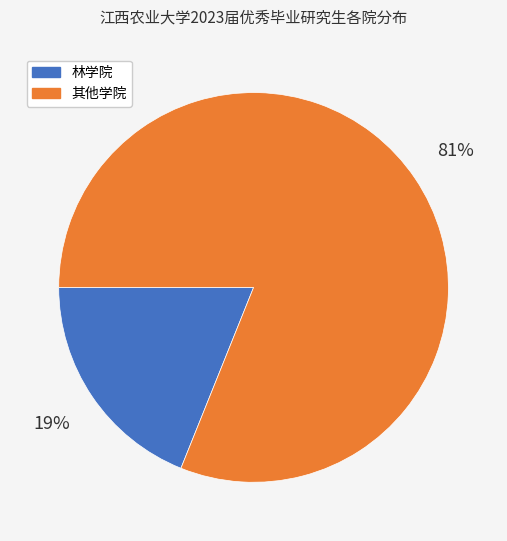

To the nearest percent, what is the average slice percentage?

50%